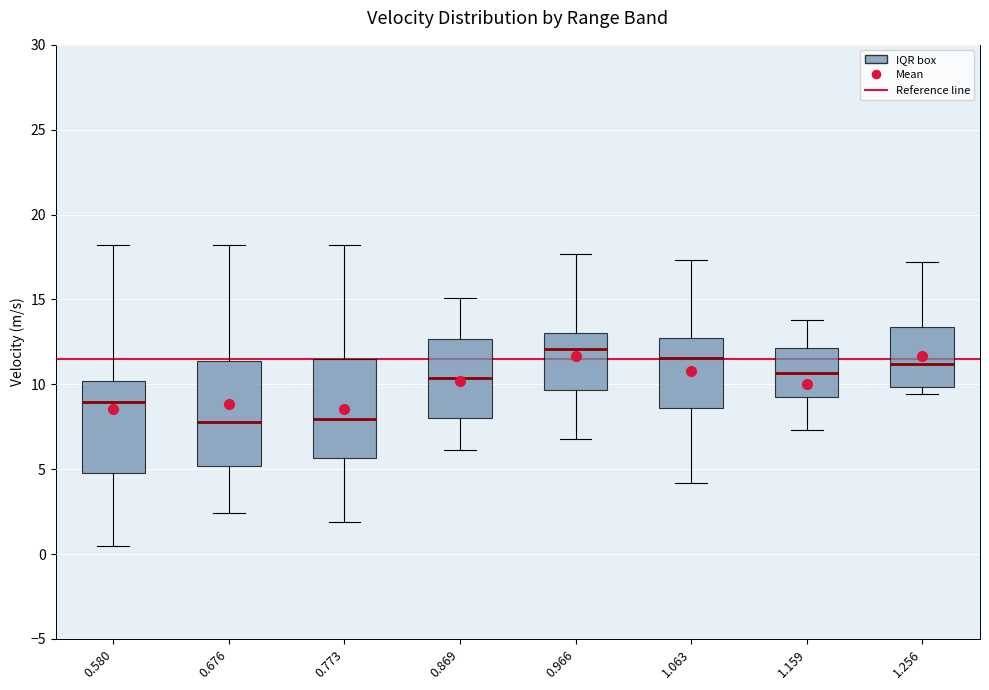

Where does the upper whisker of the box at x = 0.869 end on the y-axis? The values are not printed on the chart, so give them approximately, as read against the axis.

15.0